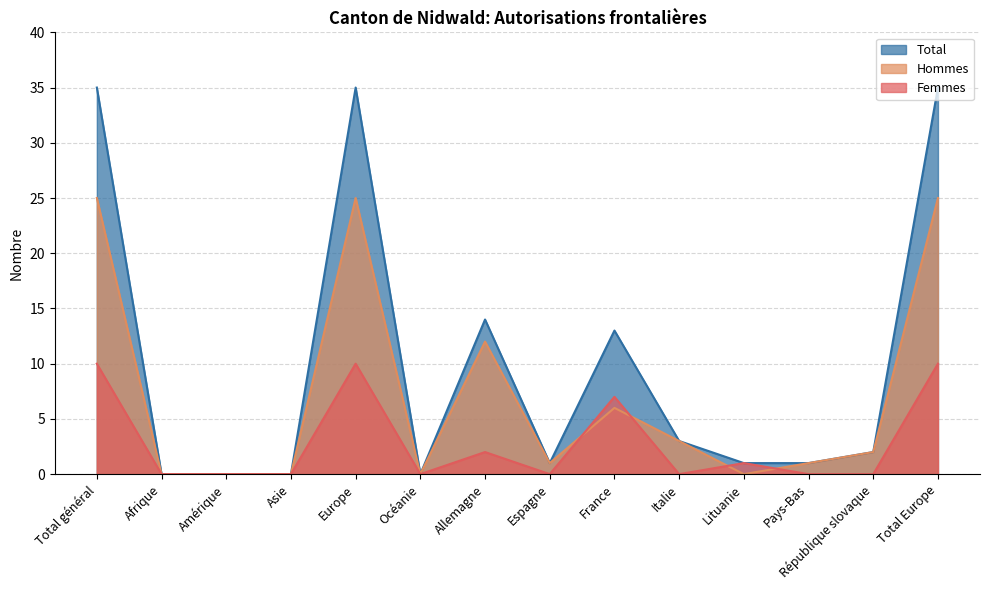

Reading left to right, extract all data points from this chart.

Femmes: Total général=10	Afrique=0	Amérique=0	Asie=0	Europe=10	Océanie=0	Allemagne=2	Espagne=0	France=7	Italie=0	Lituanie=1	Pays-Bas=0	République slovaque=0	Total Europe=10
Hommes: Total général=25	Afrique=0	Amérique=0	Asie=0	Europe=25	Océanie=0	Allemagne=12	Espagne=1	France=6	Italie=3	Lituanie=0	Pays-Bas=1	République slovaque=2	Total Europe=25
Total: Total général=35	Afrique=0	Amérique=0	Asie=0	Europe=35	Océanie=0	Allemagne=14	Espagne=1	France=13	Italie=3	Lituanie=1	Pays-Bas=1	République slovaque=2	Total Europe=35